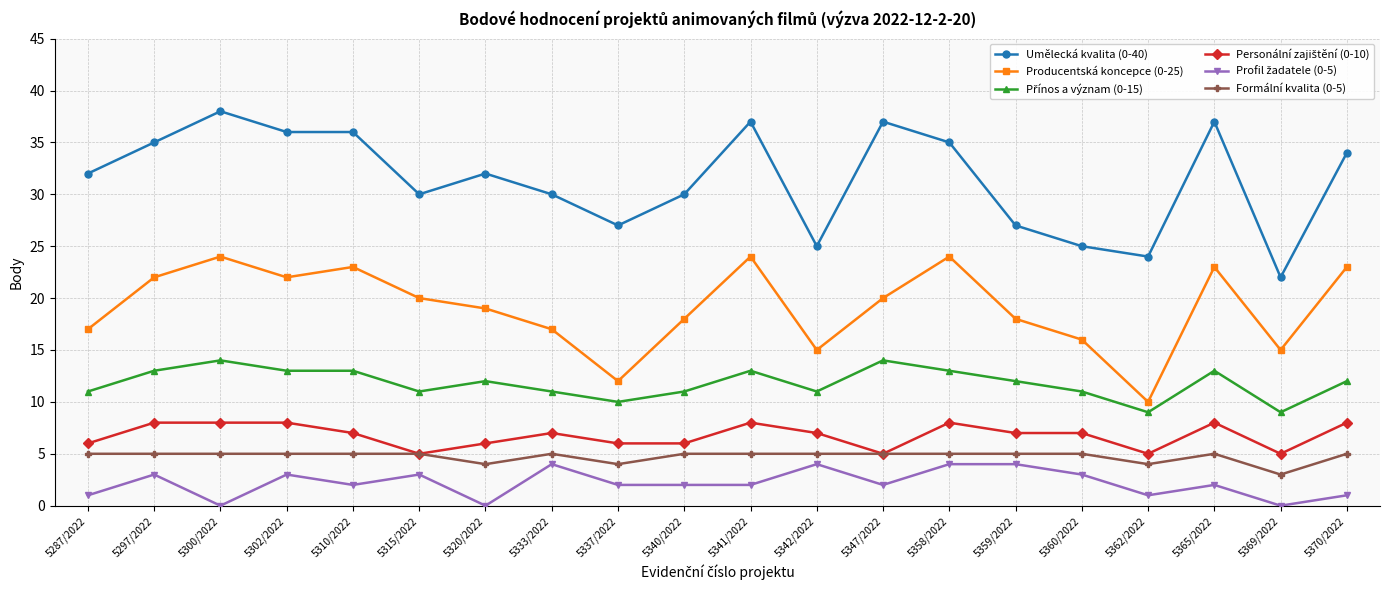

True or false: Umělecká kvalita (0-40) and Producentská koncepce (0-25) intersect in this chart.

False